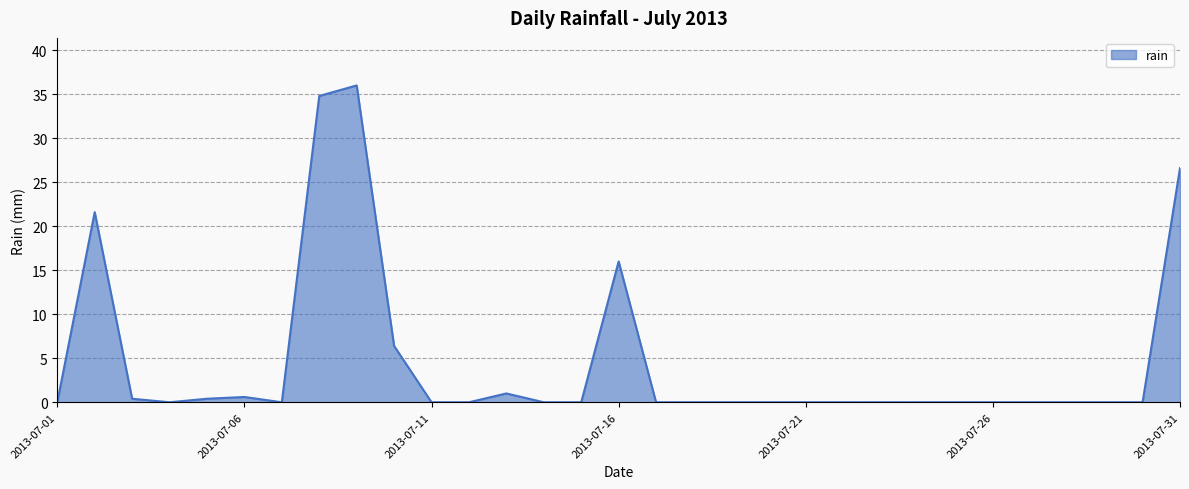

What is the greatest value displayed?

36.0